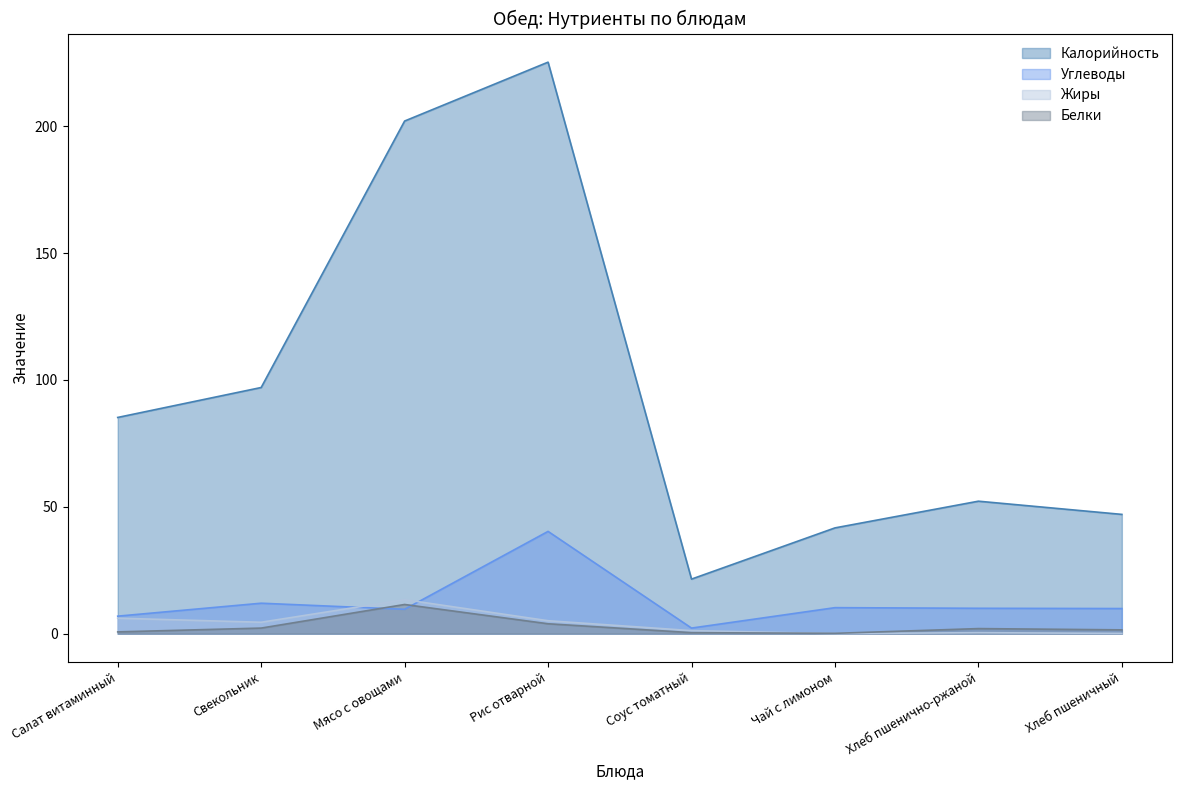

True or false: Жиры has a value of 2.9 at Мясо с овощами.

False